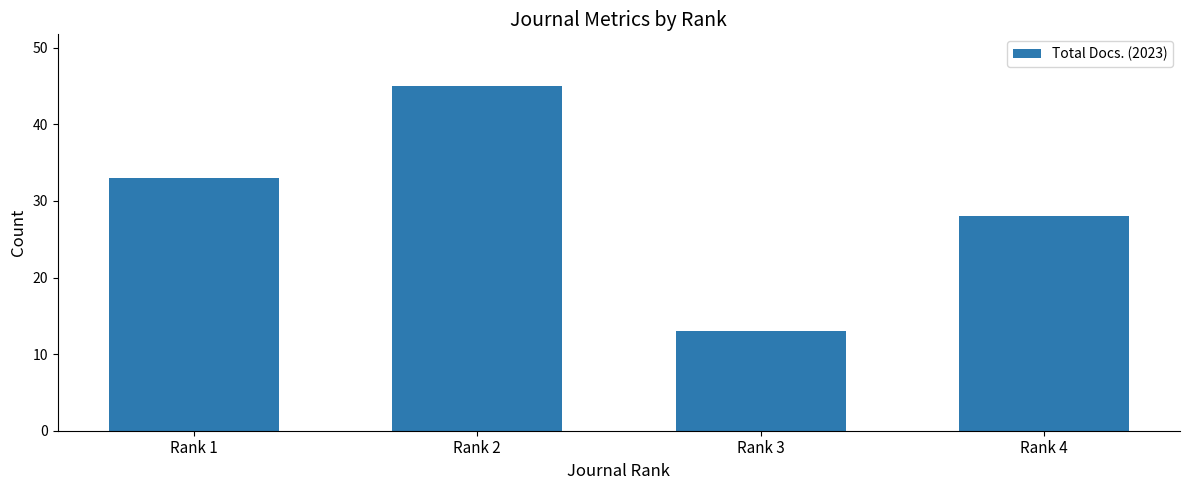

The value at Rank 2 is 45. True or false?

True